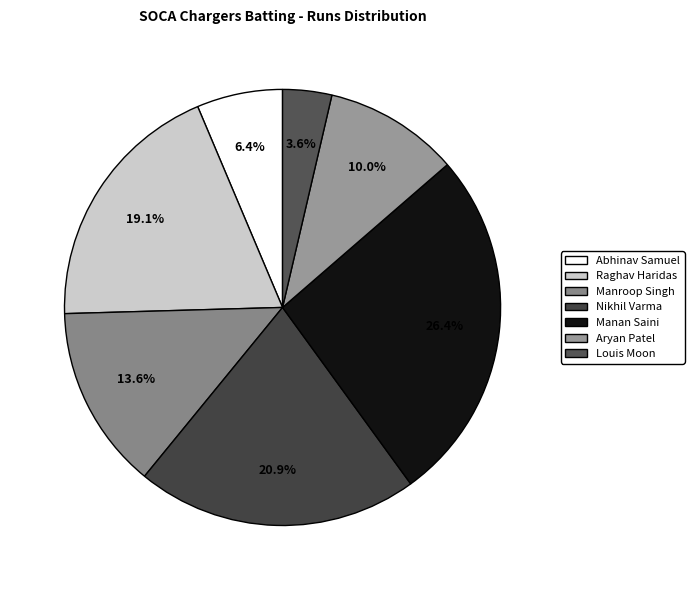

Is it true that Nikhil Varma is 21% of the pie?

True